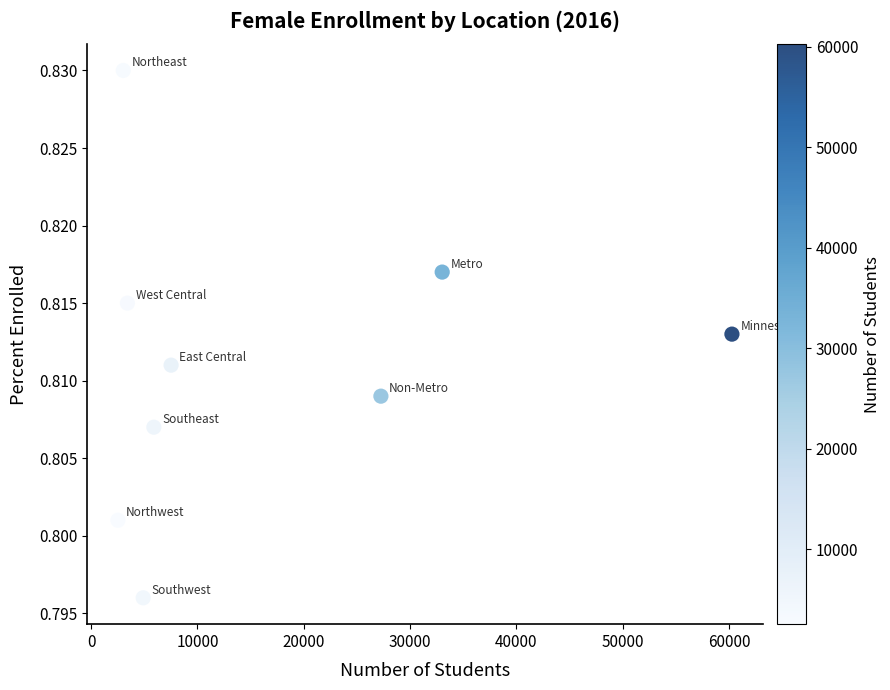

What is the average X value?

16424.1